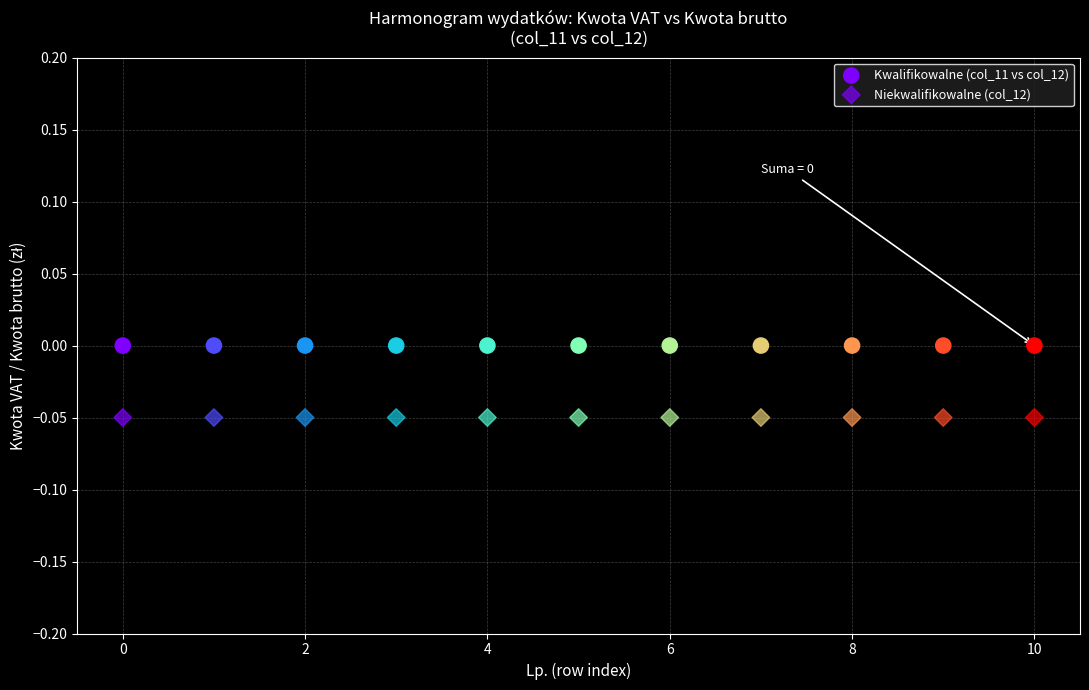

How many data points are displayed?

22